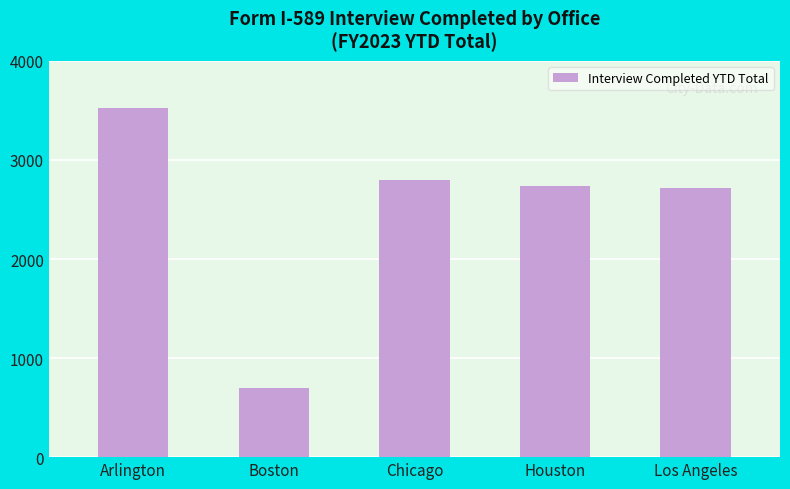

What is the ratio of the value at Arlington to the value at Los Angeles?

1.3